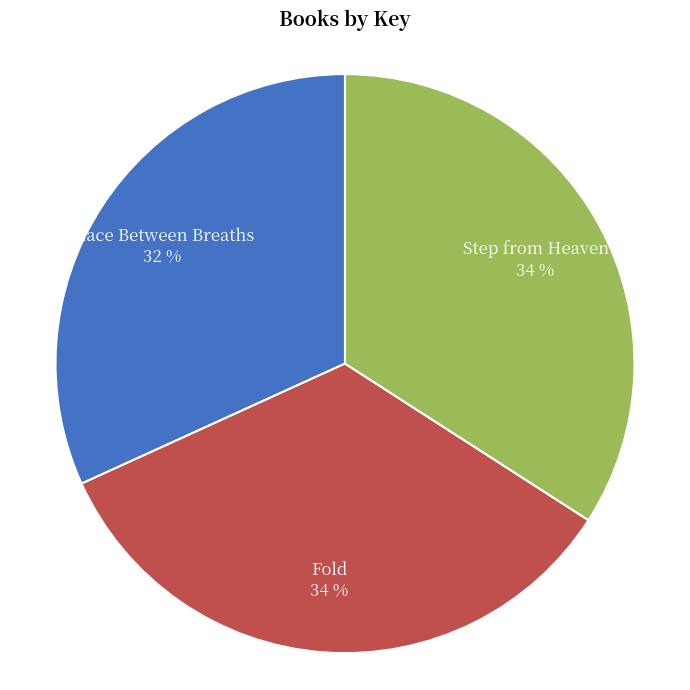

Count the number of slices in the pie.

3